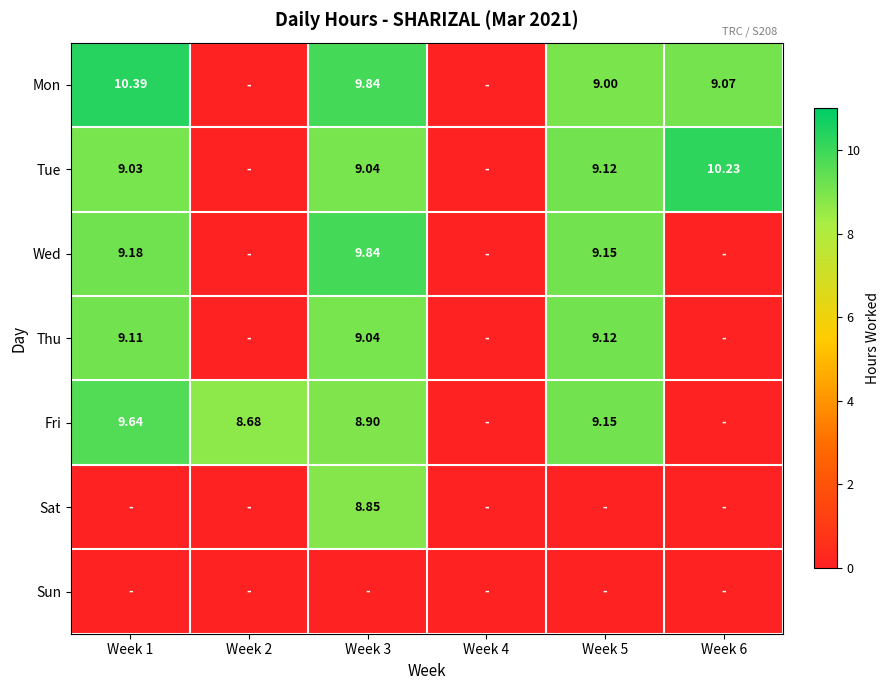

What is the average value of the Sat series?

1.5